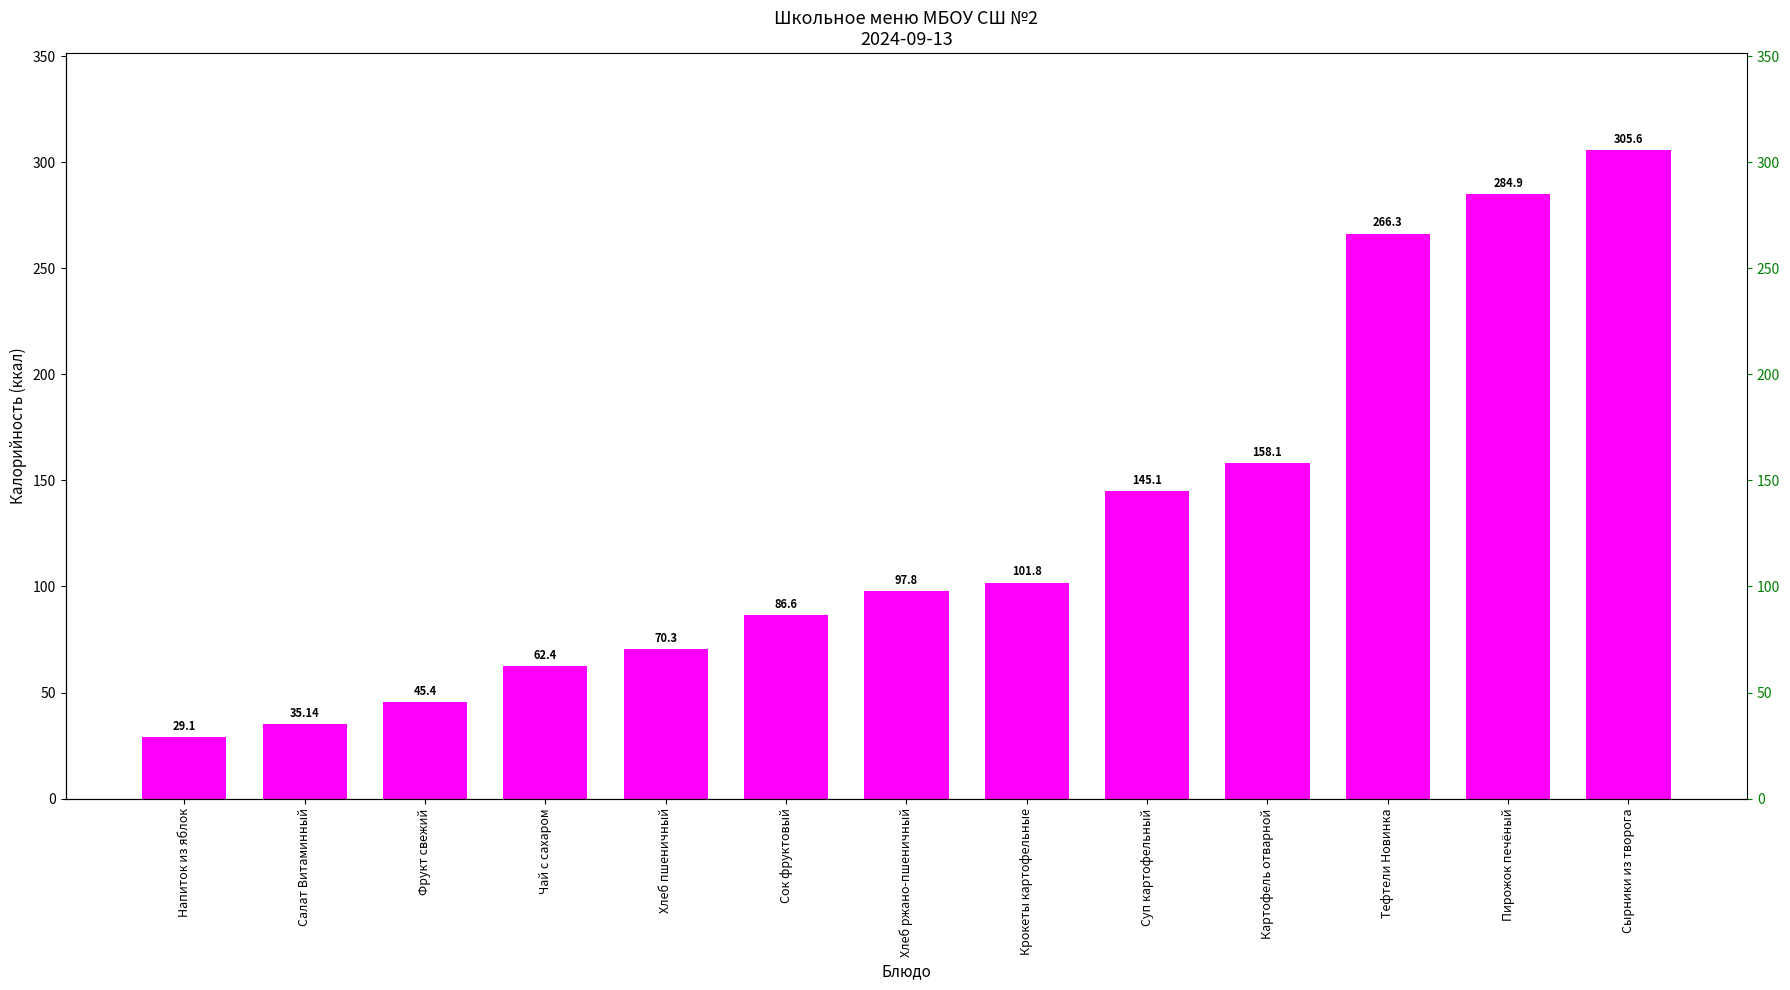

Rank the categories by value from highest to lowest.

Сырники из творога, Пирожок печёный, Тефтели Новинка, Картофель отварной, Суп картофельный, Крокеты картофельные, Хлеб ржано-пшеничный, Сок фруктовый, Хлеб пшеничный, Чай с сахаром, Фрукт свежий, Салат Витаминный, Напиток из яблок